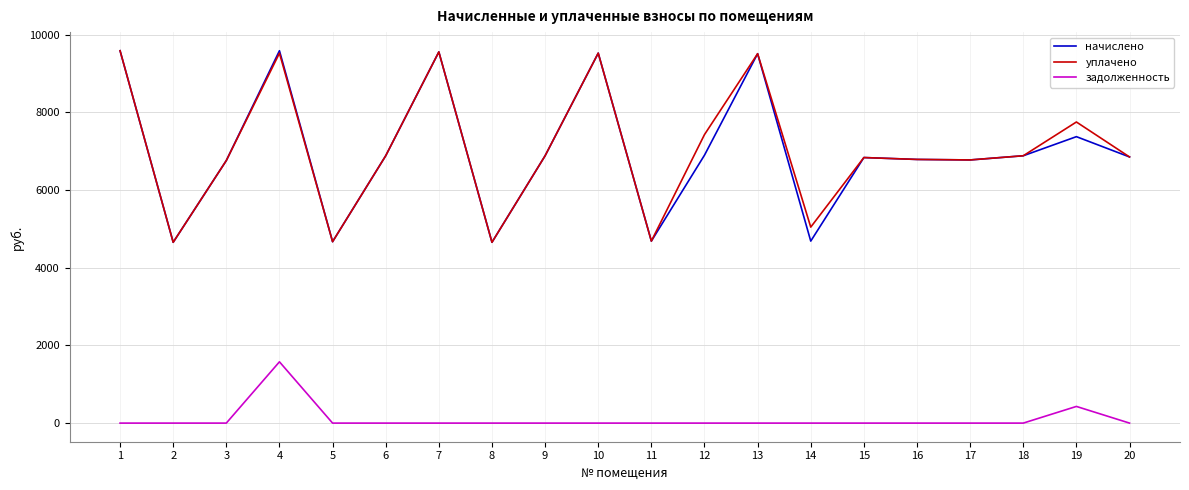

At which category is the sum across all series the highest?

4